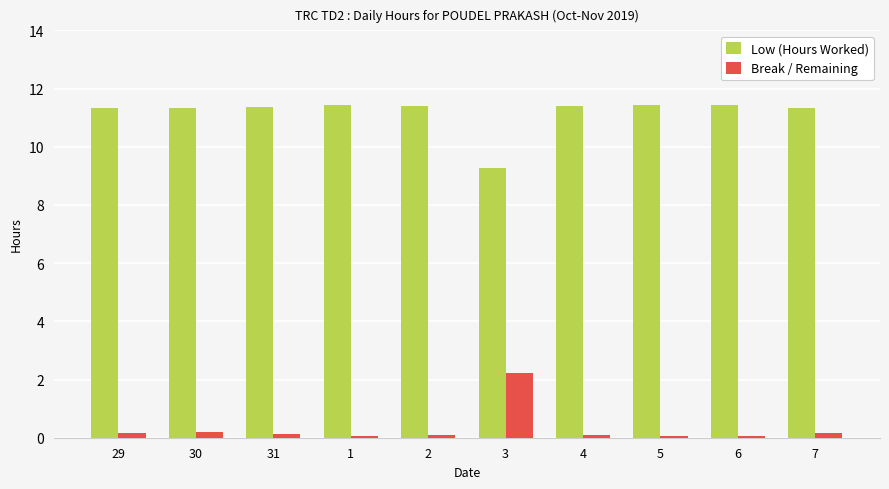

What is the spread (max minus min) of values at 7?

11.2